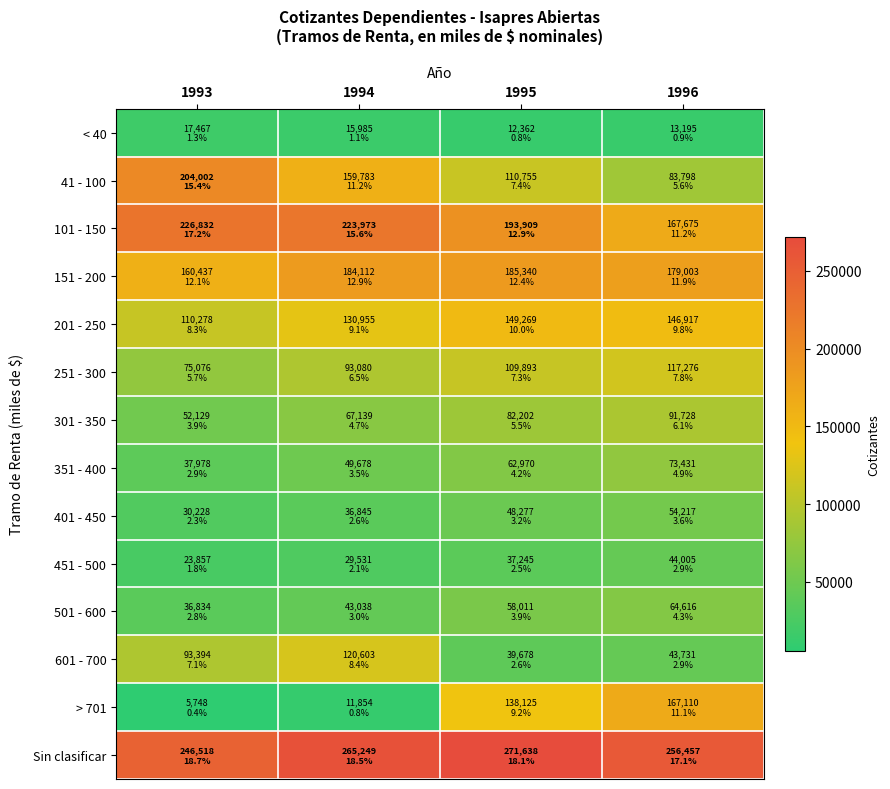

Rank the series at 1993 from highest to lowest value.

Sin clasificar, 101 - 150, 41 - 100, 151 - 200, 201 - 250, 601 - 700, 251 - 300, 301 - 350, 351 - 400, 501 - 600, 401 - 450, 451 - 500, < 40, > 701